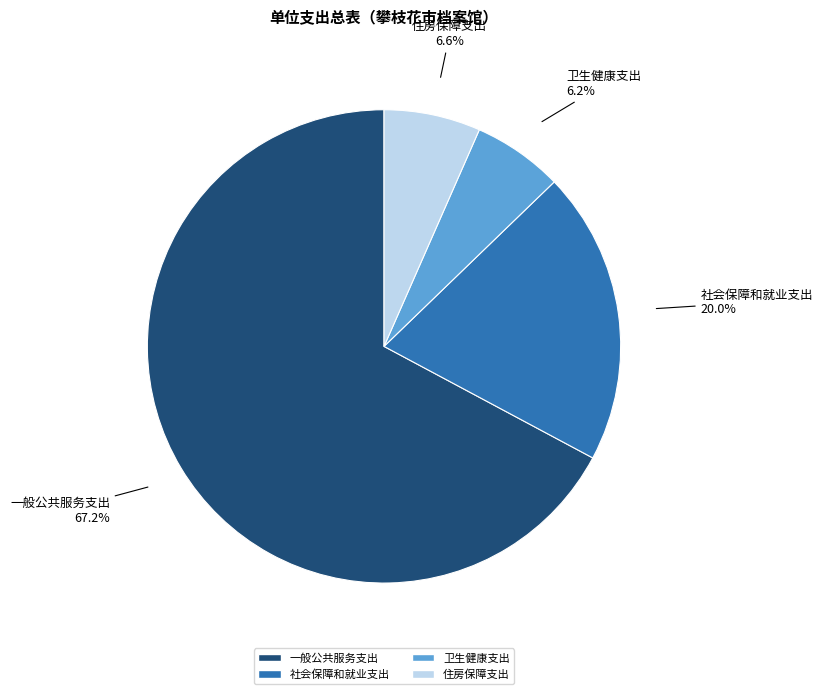

True or false: 一般公共服务支出 accounts for 67% of the total.

True